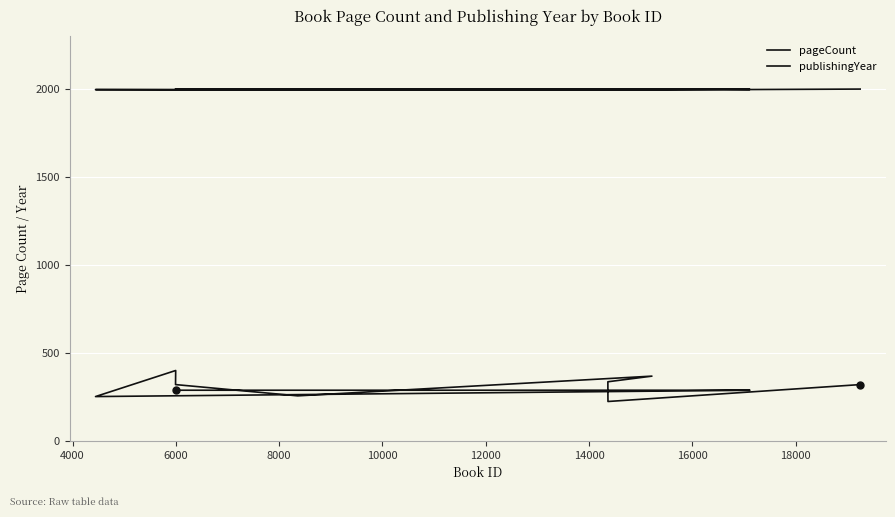

Reading right to left, list all the values displayed in this chart.

pageCount: 320	224	256	336	368	256	320	400	252	288	288	288
publishingYear: 1998	1992	1992	1992	1993	1993	1994	1994	1995	1996	1998	1998